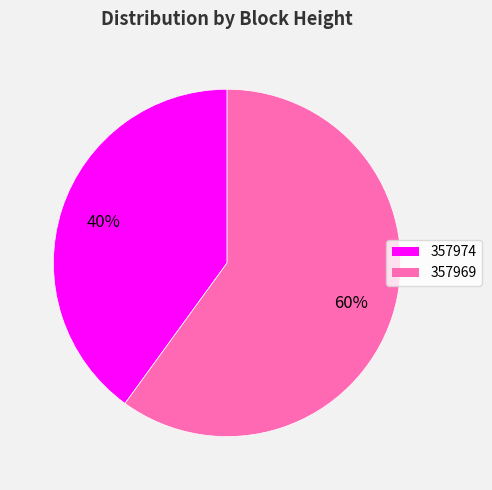

To the nearest percent, what is the average slice percentage?

50%